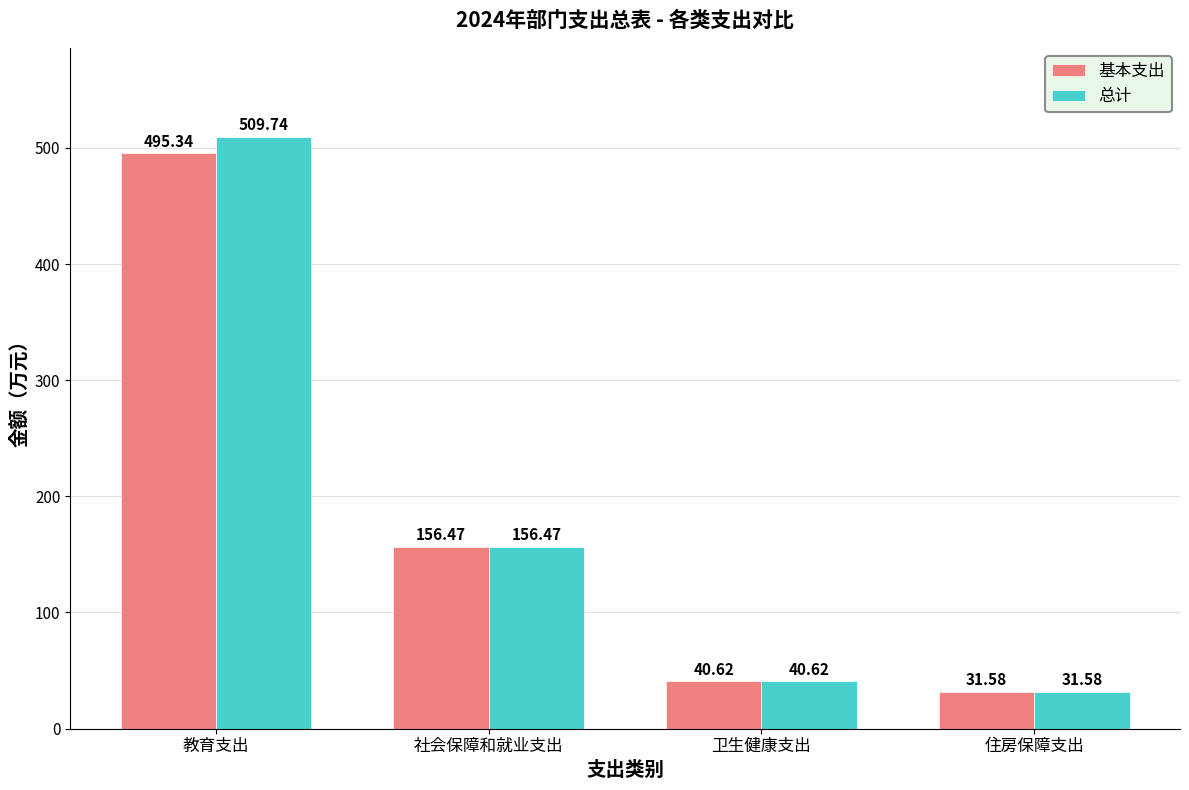

Rank the categories by 总计 value from lowest to highest.

住房保障支出, 卫生健康支出, 社会保障和就业支出, 教育支出